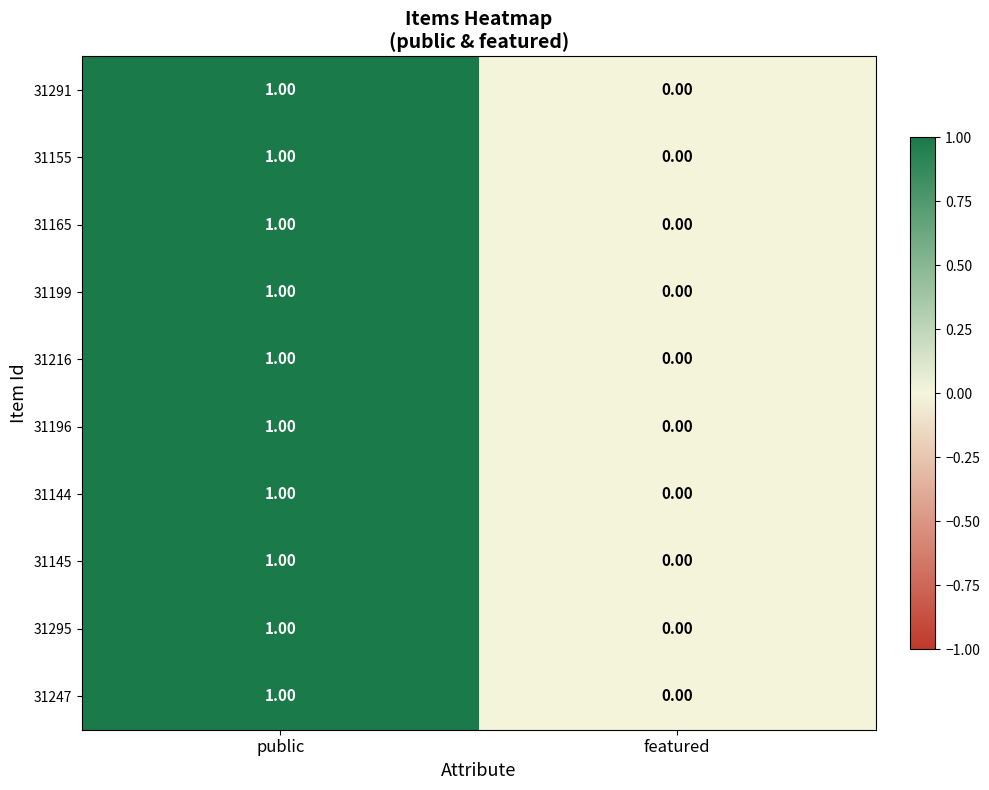

How many data points does each series have?

2